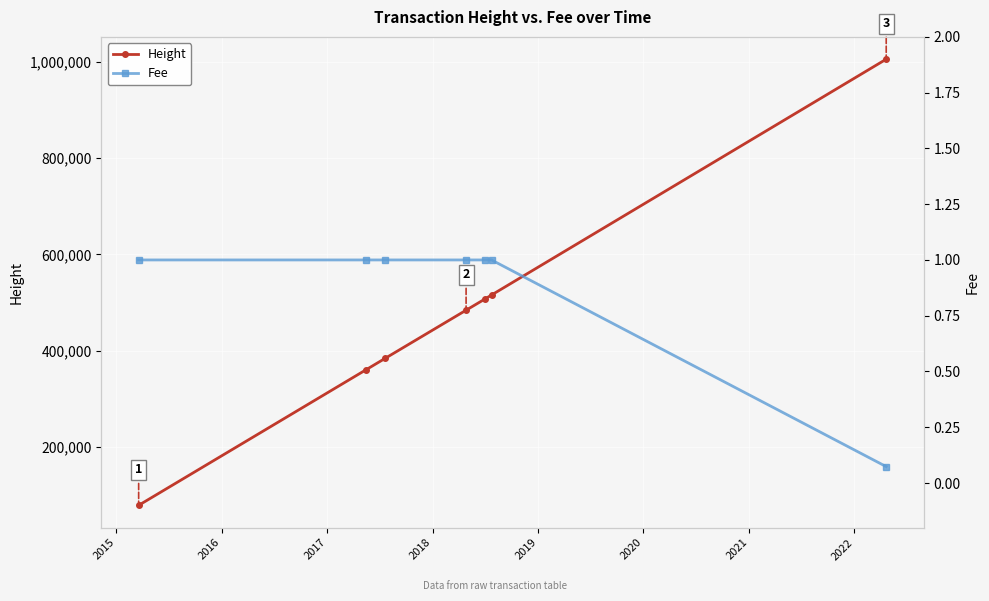

True or false: Fee and Height intersect in this chart.

False